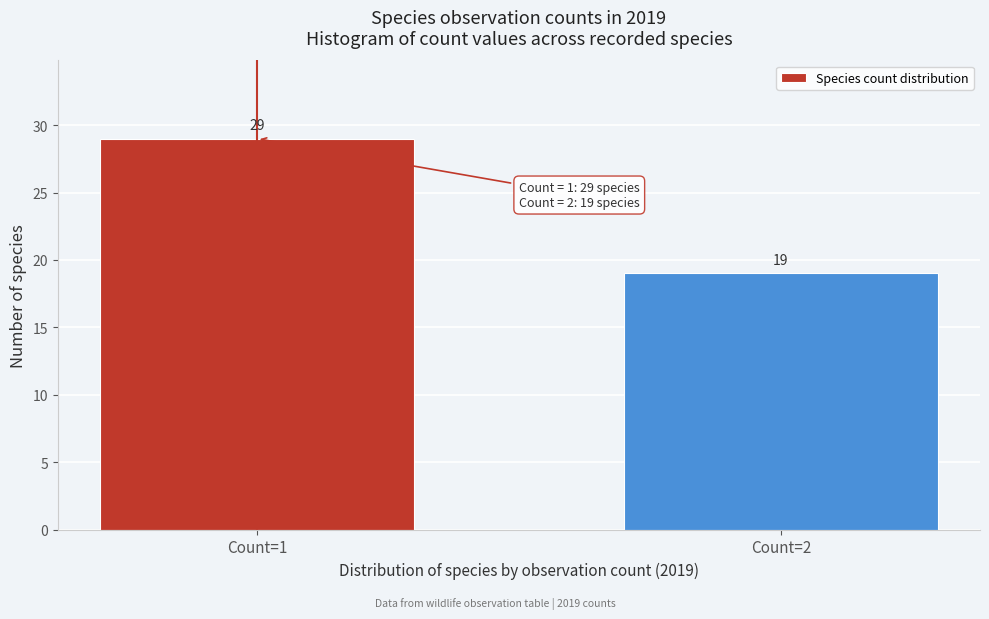

Reading left to right, list all the values displayed in this chart.

29	19